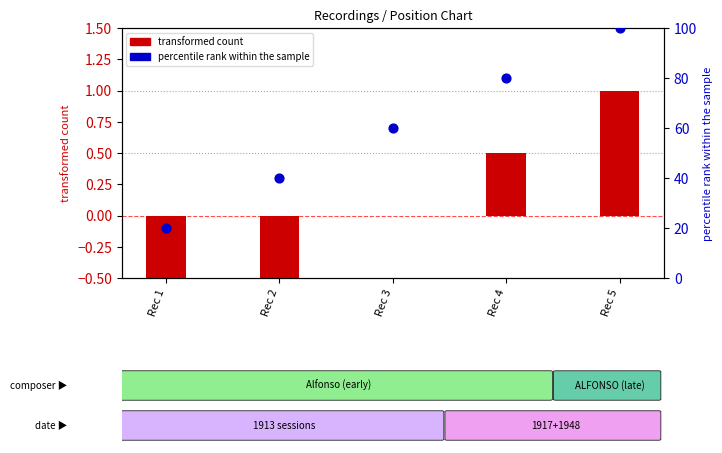

At which category is the sum across all series the highest?

Rec 5